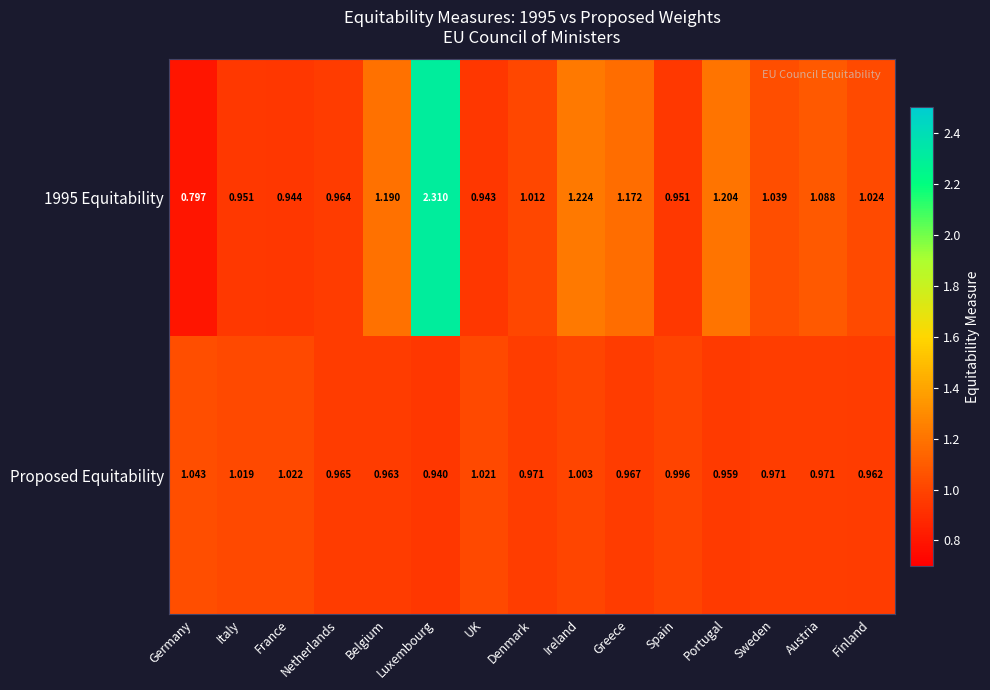

At how many categories does at least one series exceed 0?

15